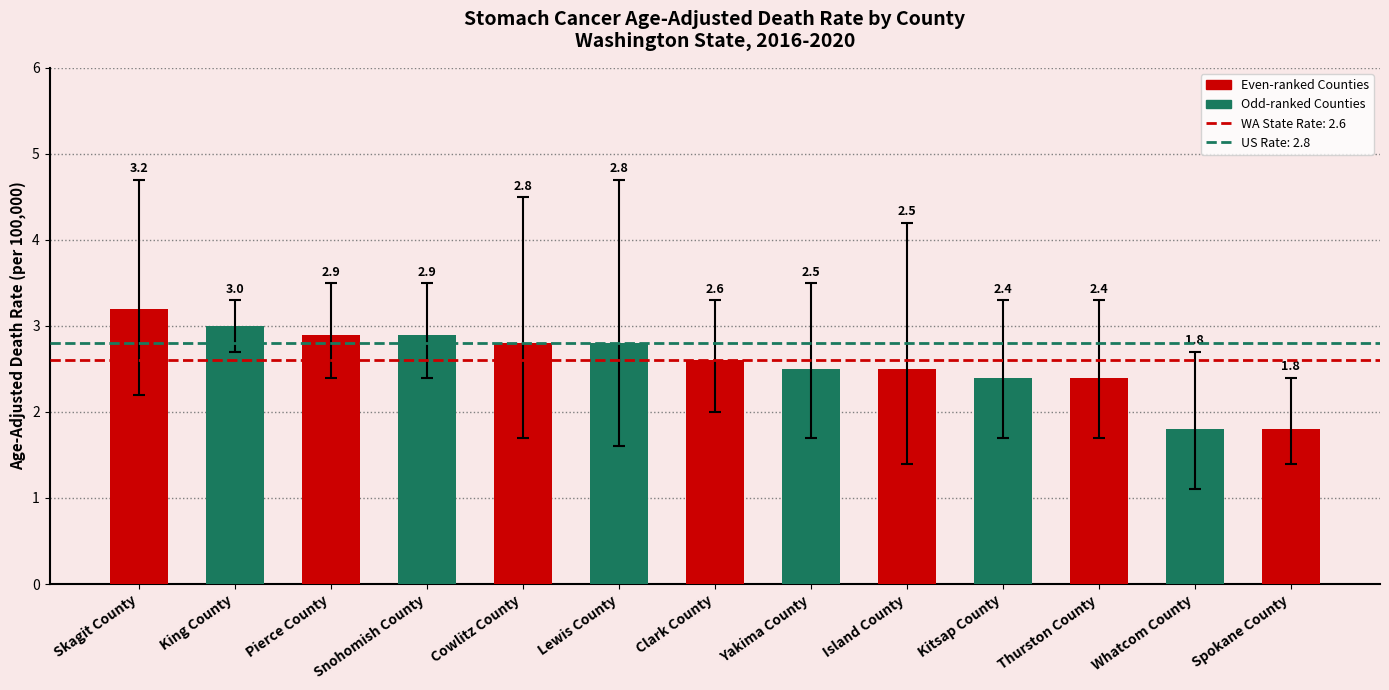

Count the number of values greater than 2.

11